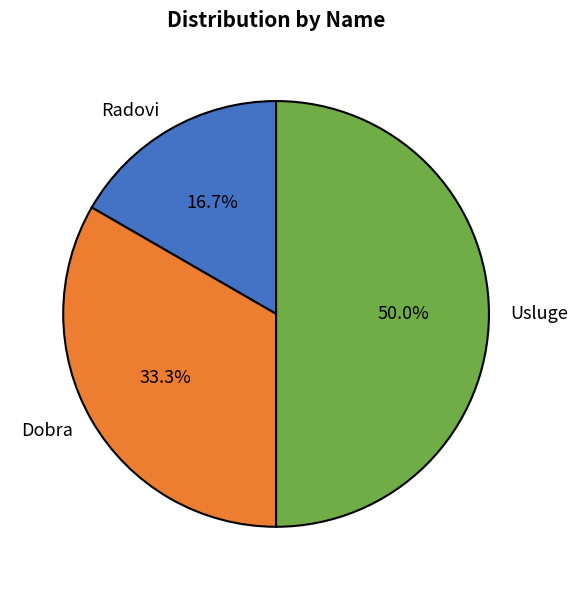

Rank the categories by value from lowest to highest.

Radovi, Dobra, Usluge